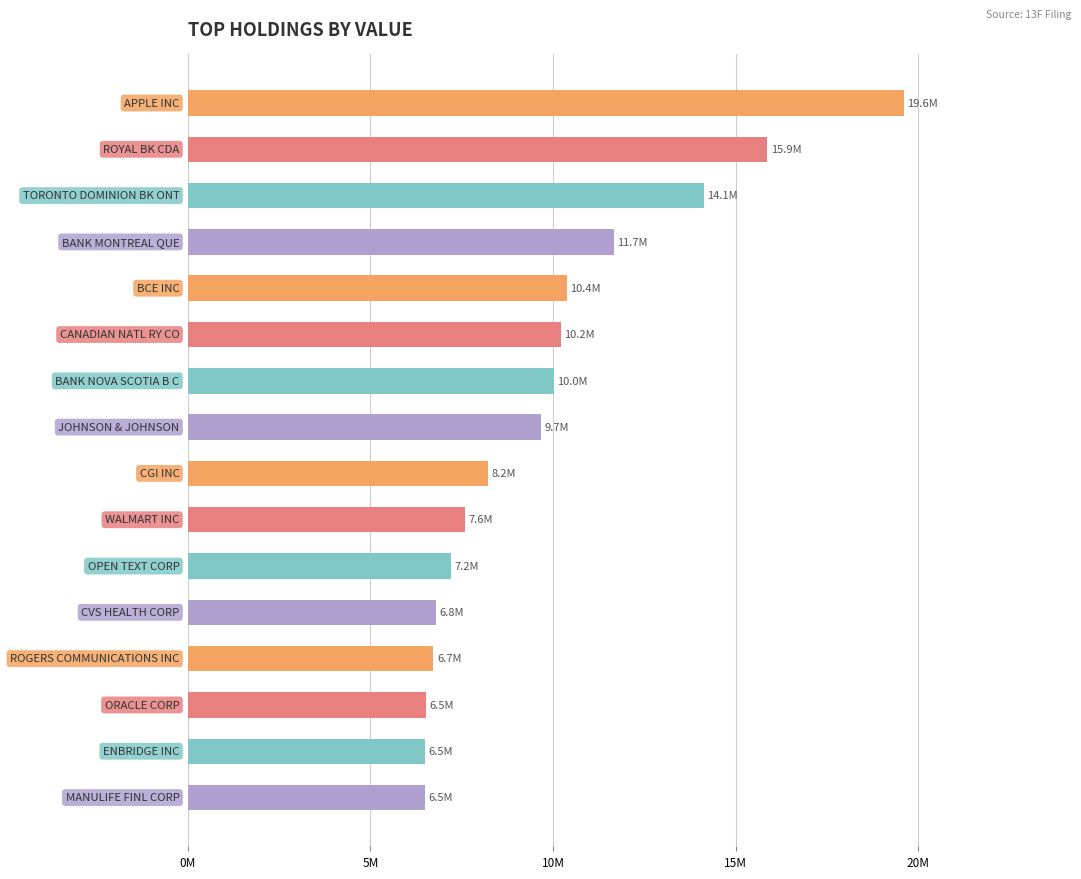

Are the bars horizontal?

Yes